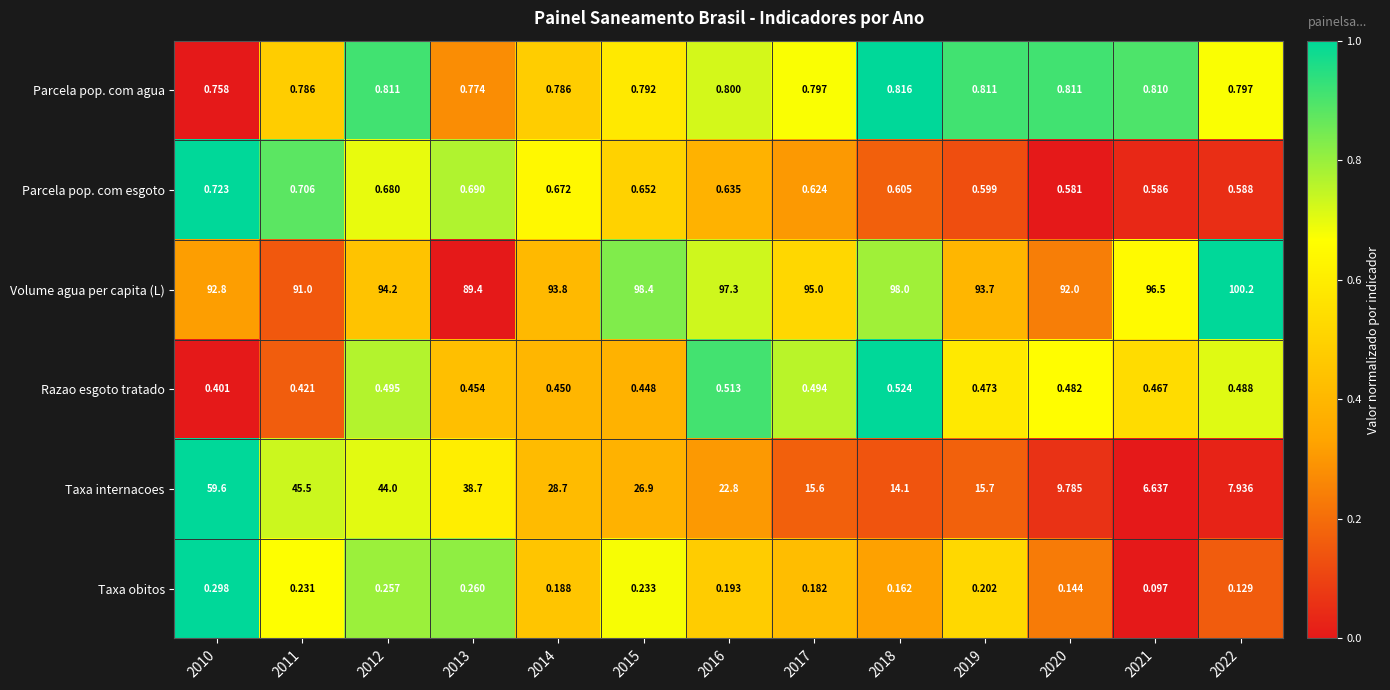

List the series in order of their peak value, highest first.

Volume agua per capita (L), Taxa internacoes, Parcela pop. com agua, Parcela pop. com esgoto, Razao esgoto tratado, Taxa obitos